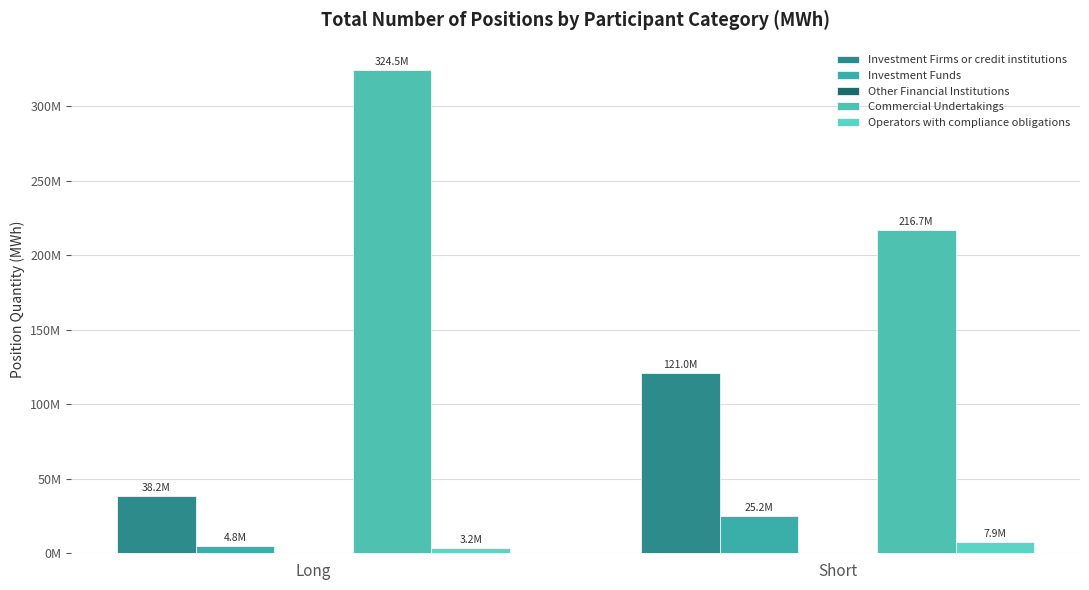

Rank the series by their maximum value, from highest to lowest.

Commercial Undertakings, Investment Firms or credit institutions, Investment Funds, Operators with compliance obligations